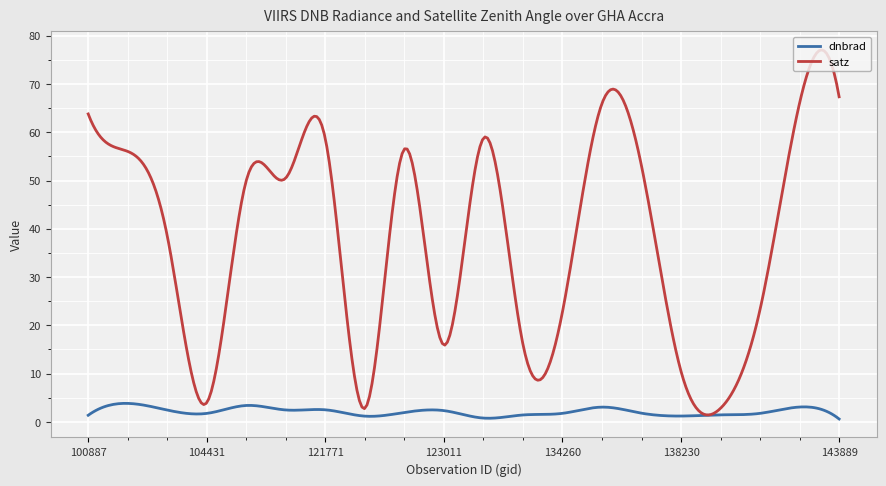

Which series has the largest range (max minus min)?

satz